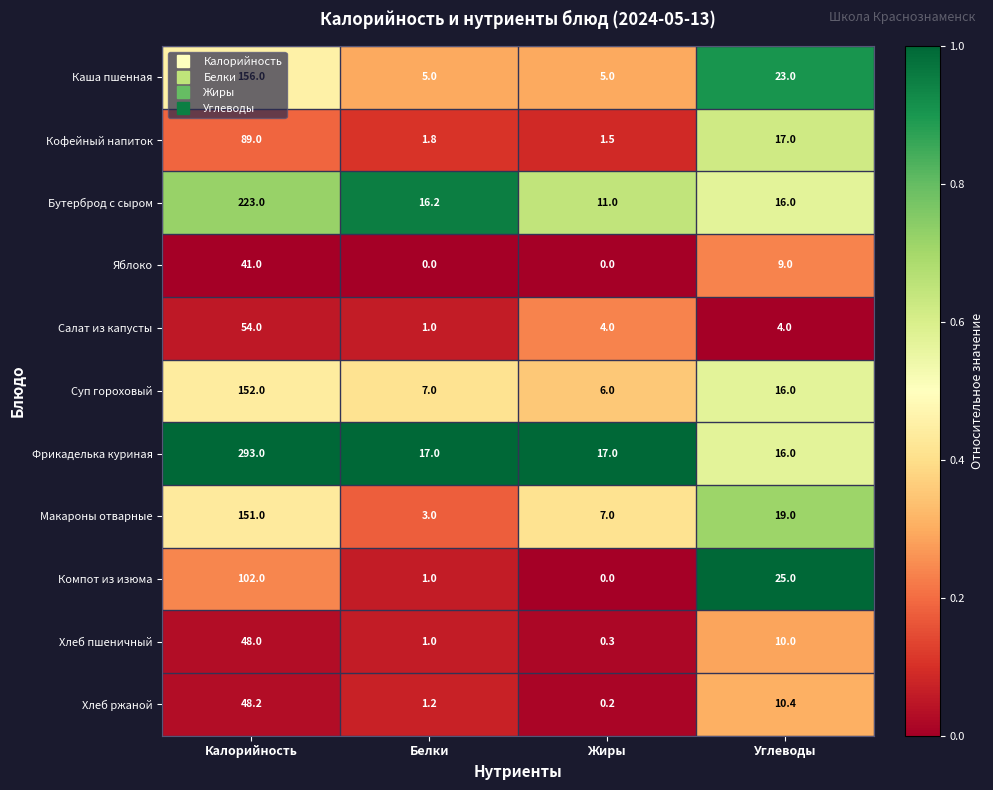

Which category has the lowest value in the Бутерброд с сыром series?

Жиры